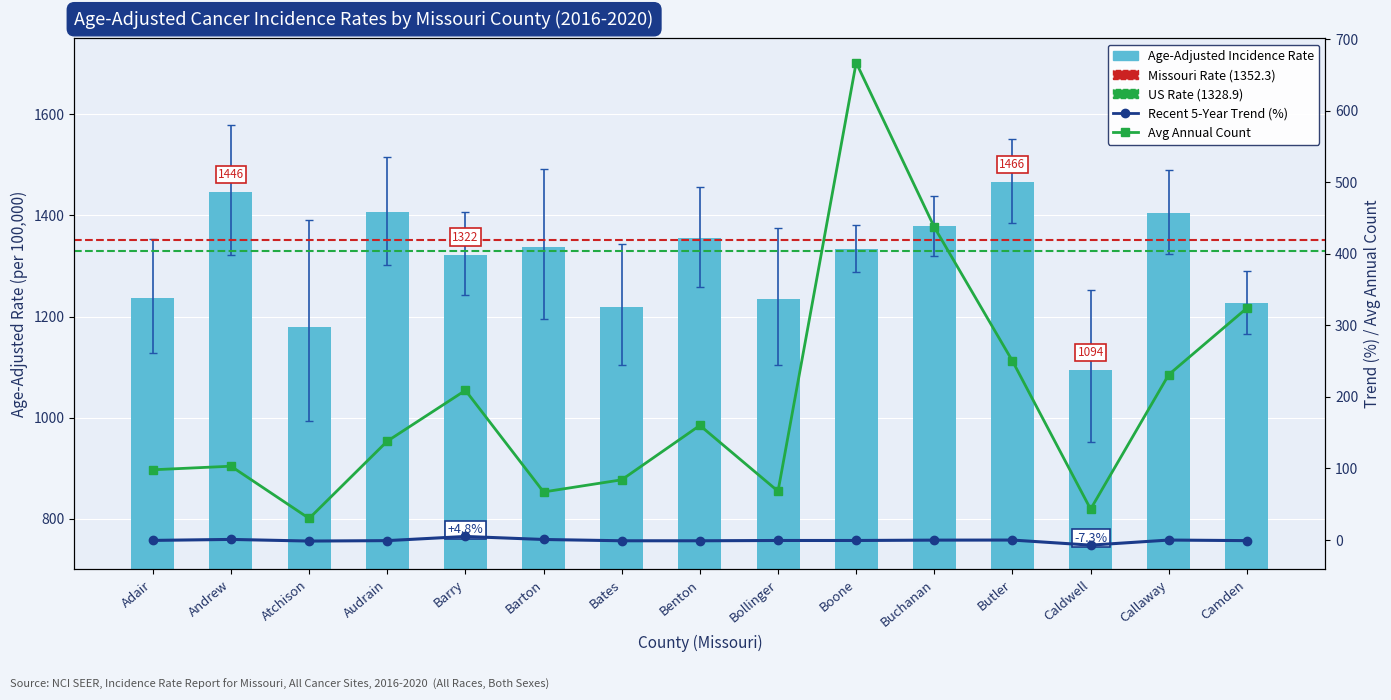

Which series changed the most between Adair and Barry?

Average Annual Count